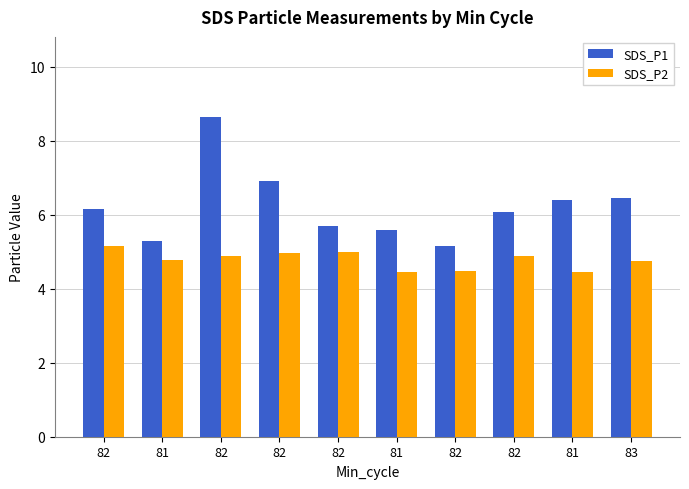

Which series changed the most between 82 and 83?

SDS_P1